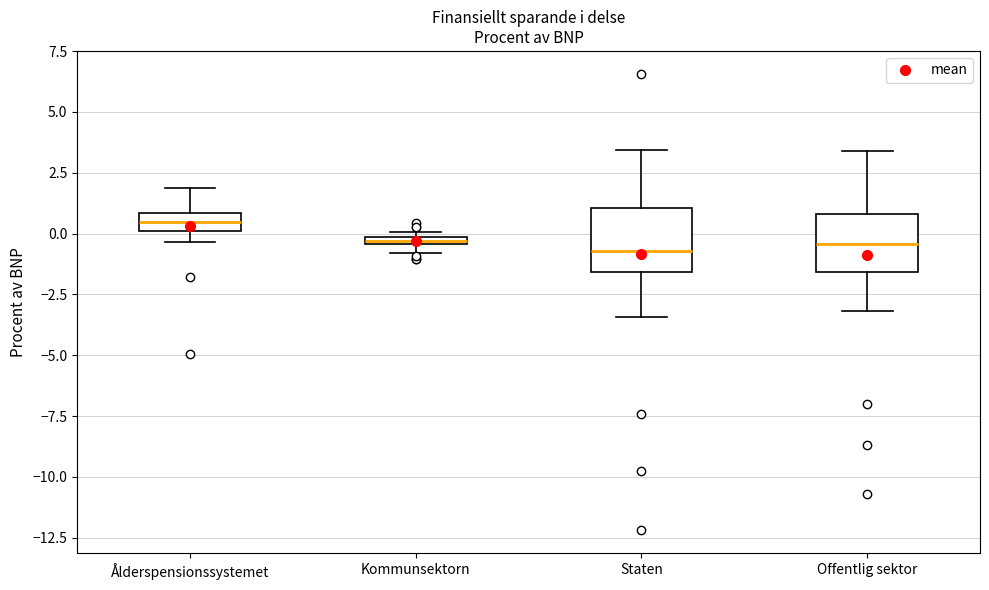

Where is the upper edge of the box for Offentlig sektor on the y-axis? The values are not printed on the chart, so give them approximately, as read against the axis.

1.0